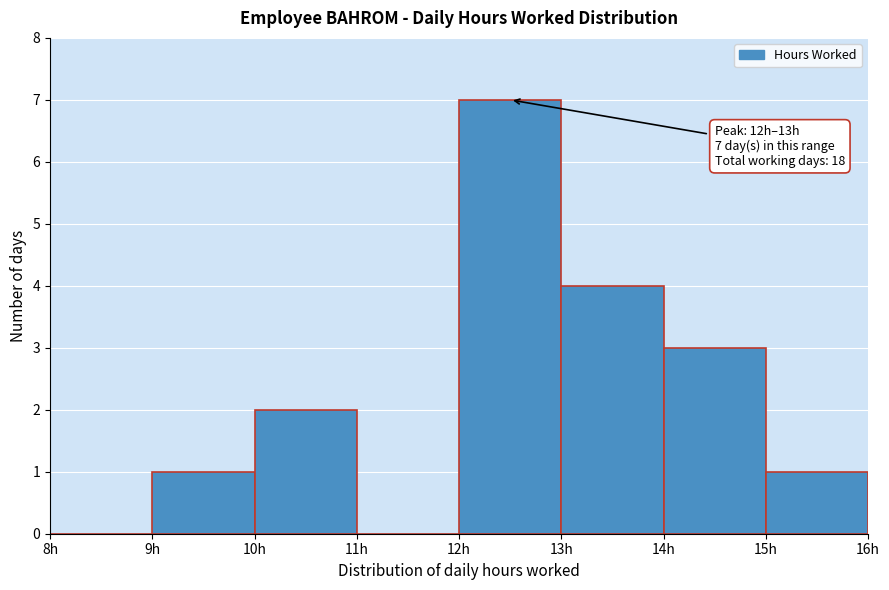

Which range on the x-axis has the tallest bar?

12 to 13